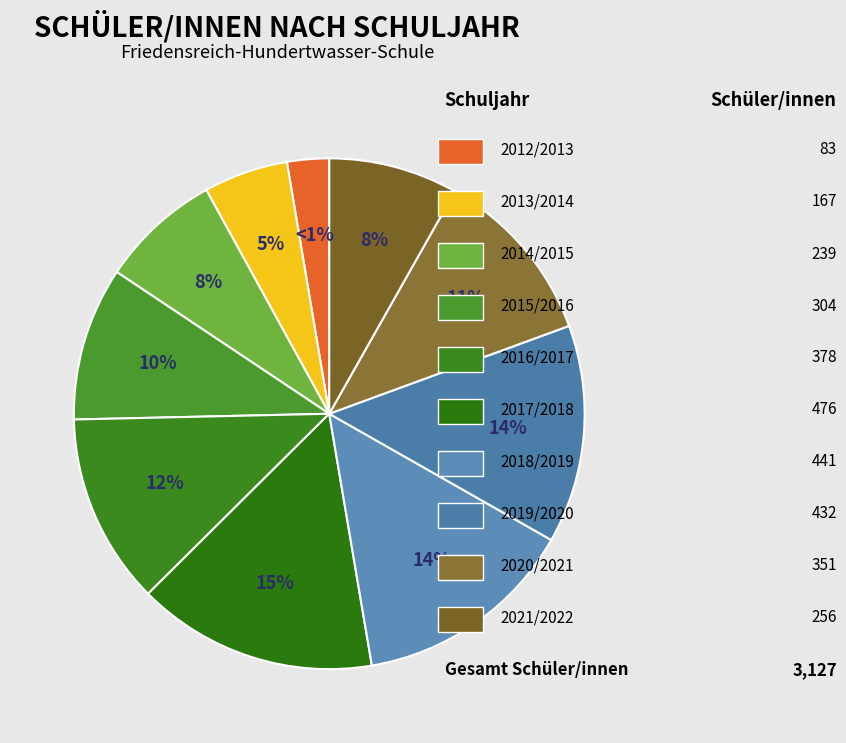

Which slice is the smallest?

2012/2013